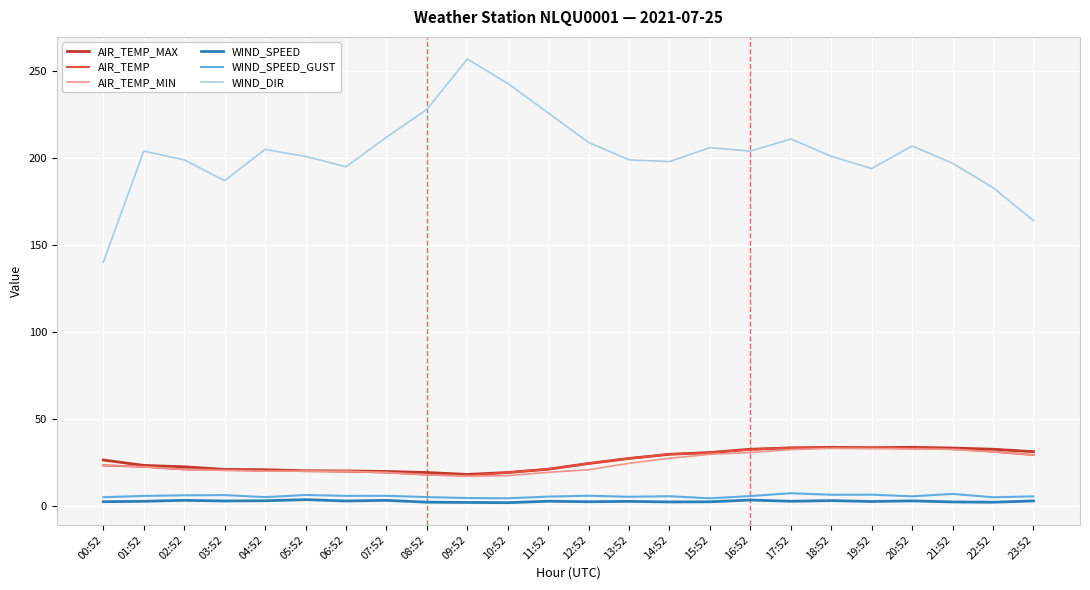

How many lines are shown in the chart?

6